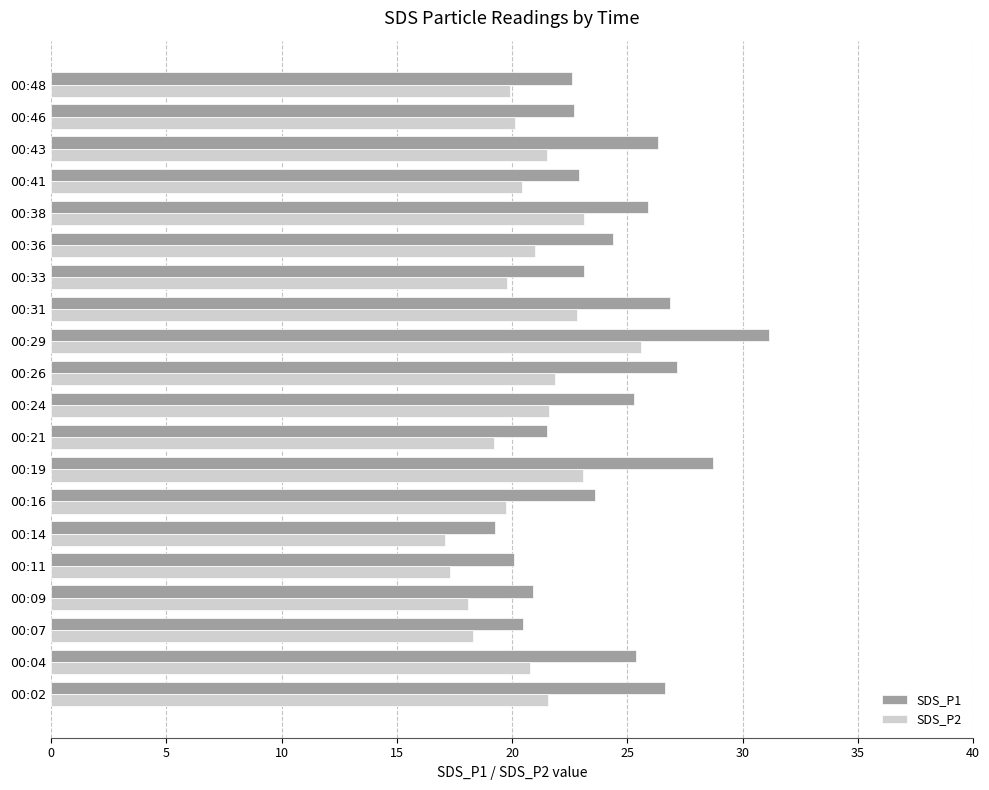

Which series has the largest total across all categories?

SDS_P1